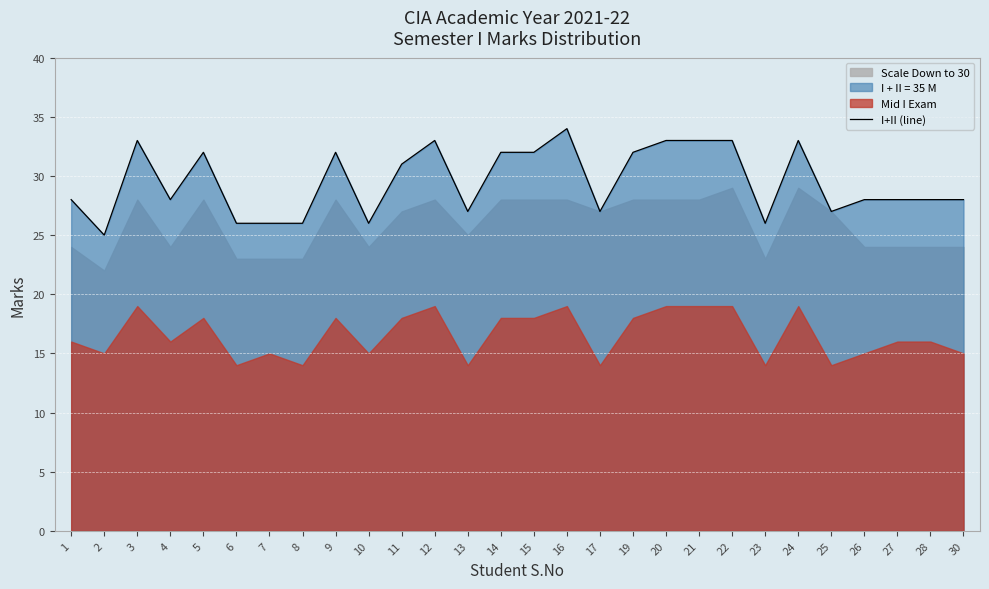

At which label is the value closest to 29?

1